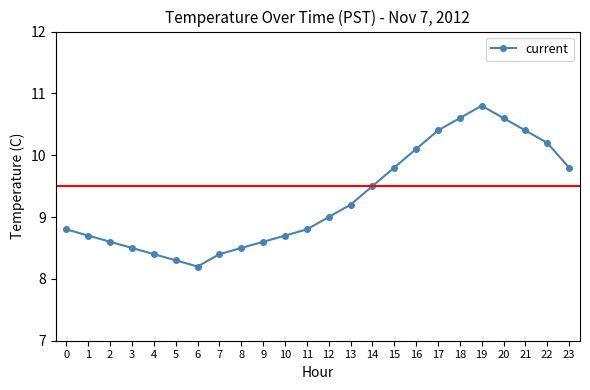

True or false: there are more than 0 points higher than both neighbors.

True